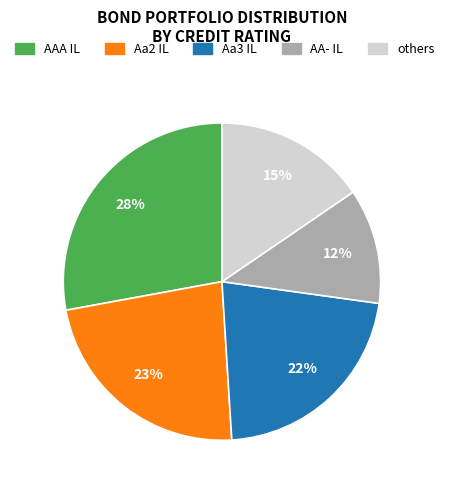

To the nearest percent, what is the difference between the largest and smallest slice percentages?

16%